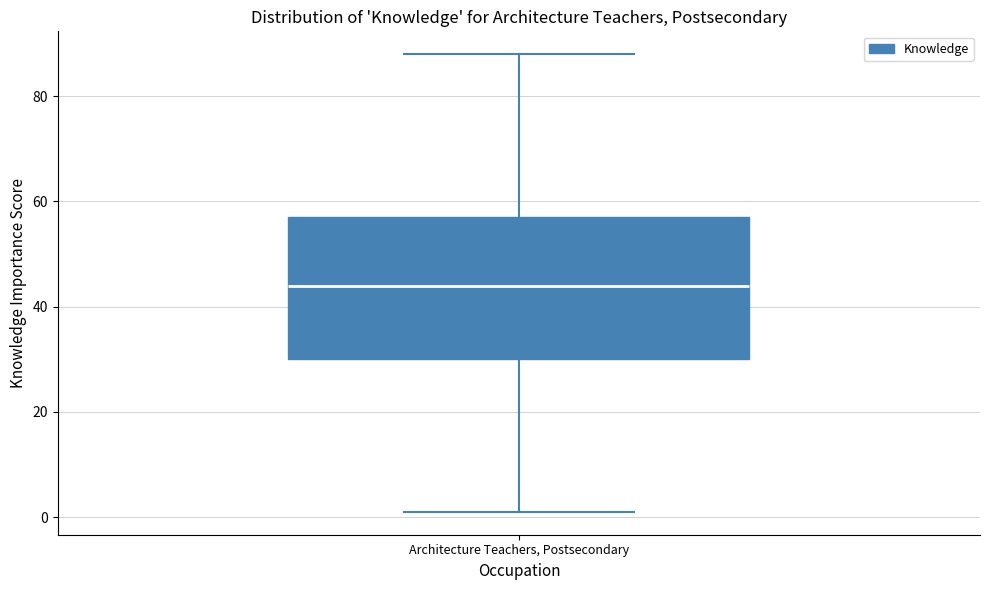

Where is the lower edge of the box for Architecture Teachers, Postsecondary on the y-axis? The values are not printed on the chart, so give them approximately, as read against the axis.

30